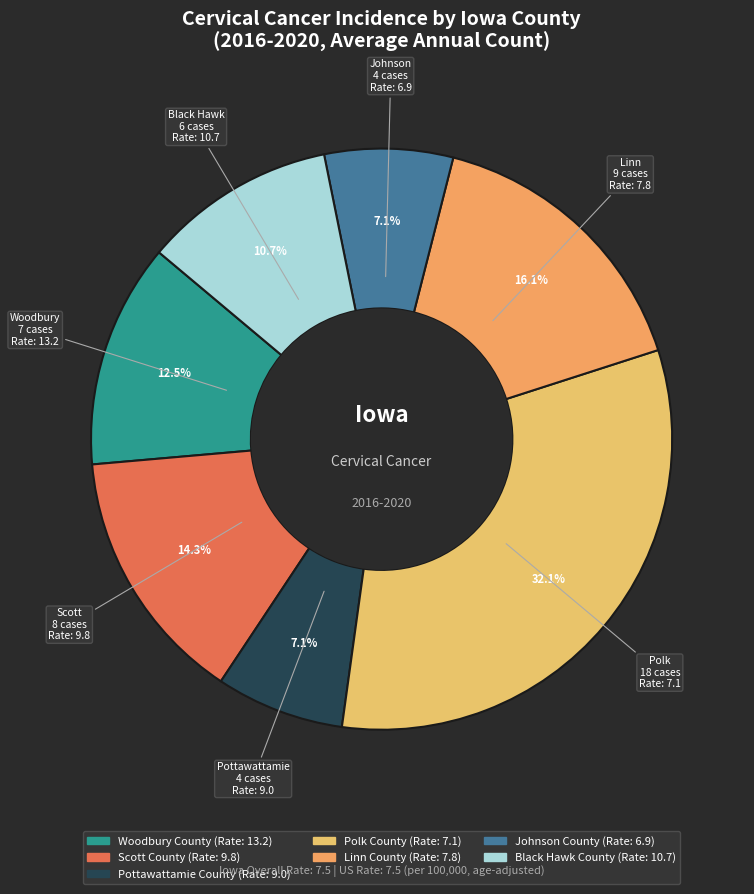

Does any single category account for the majority?

No